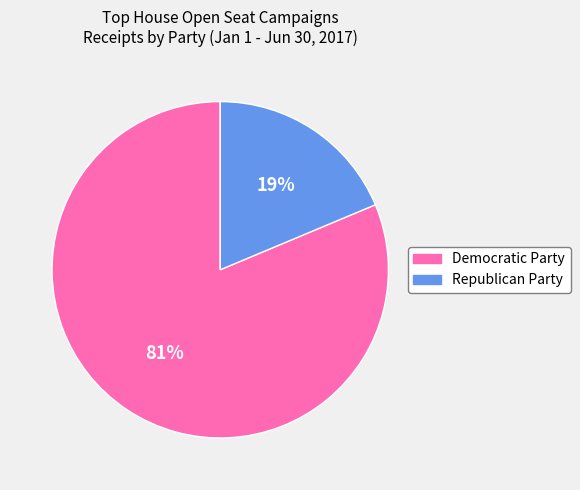

What percentage is the Republican Party slice, to the nearest percent?

19%